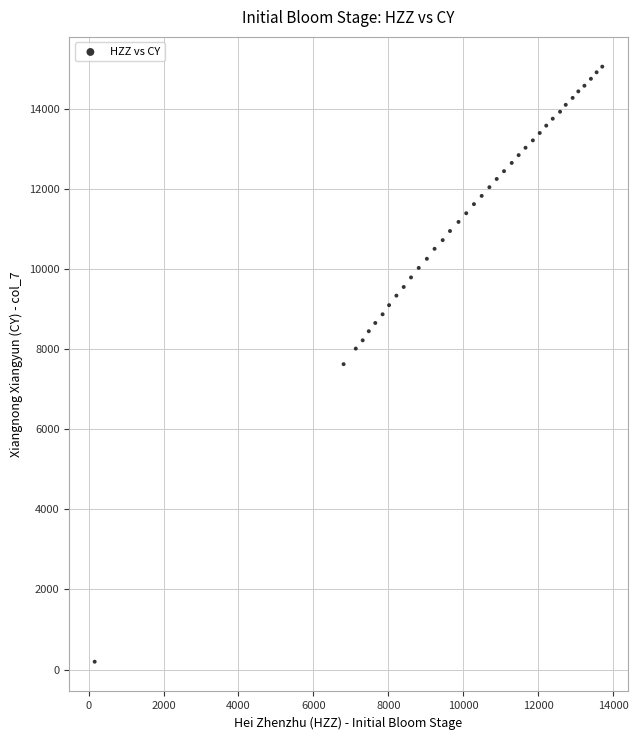

What is the range of X values (max minus min)?

13546.3